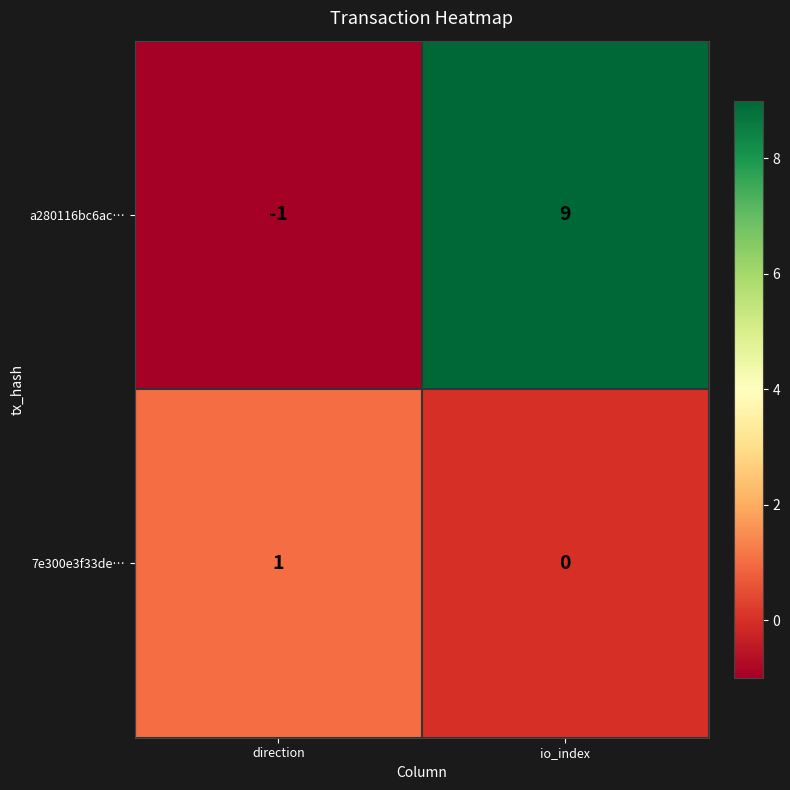

At how many categories does at least one series exceed 0?

2